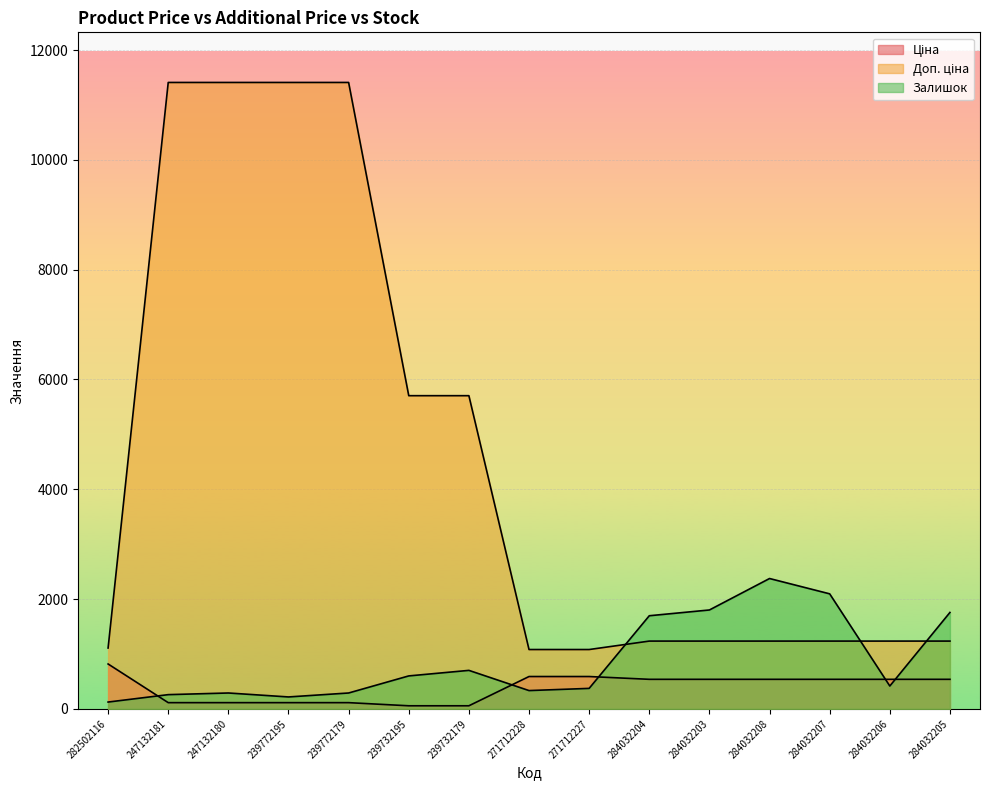

What is the difference between the maximum and minimum values in the Ціна series?

761.4